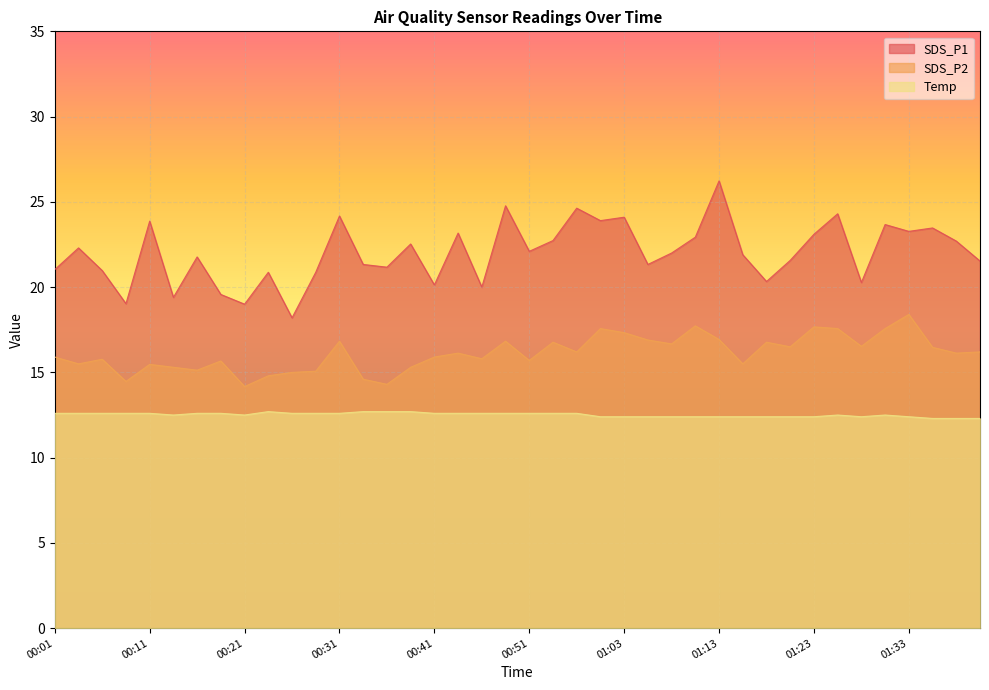

True or false: SDS_P1 and Temp intersect in this chart.

False